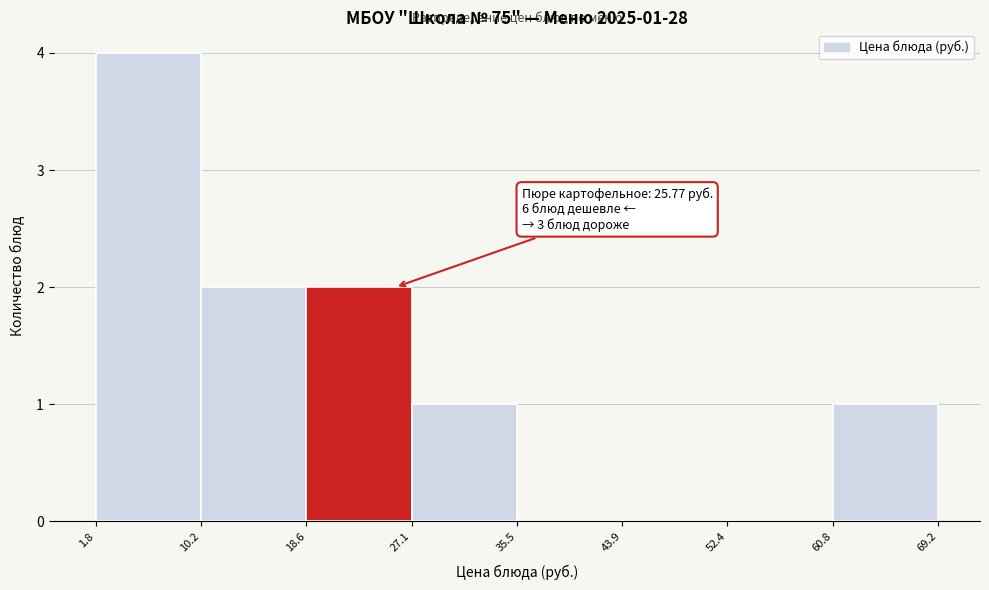

Over which range of the x-axis is the bar tallest?

1.8 to 10.2